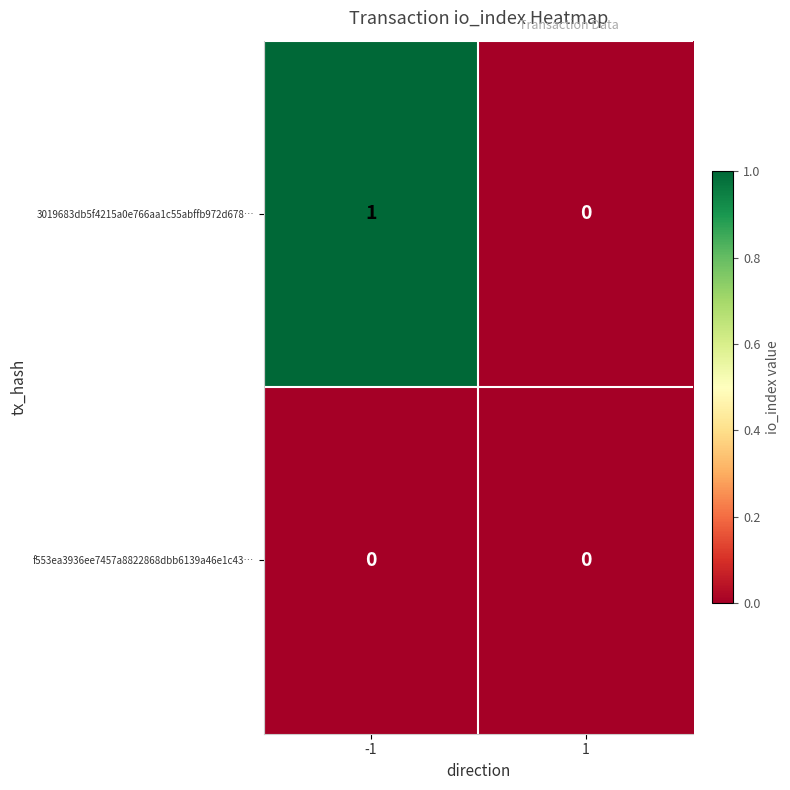

The f553ea3936ee7457a8822868dbb6139a46e1c43… series shows 0 at -1. True or false?

True